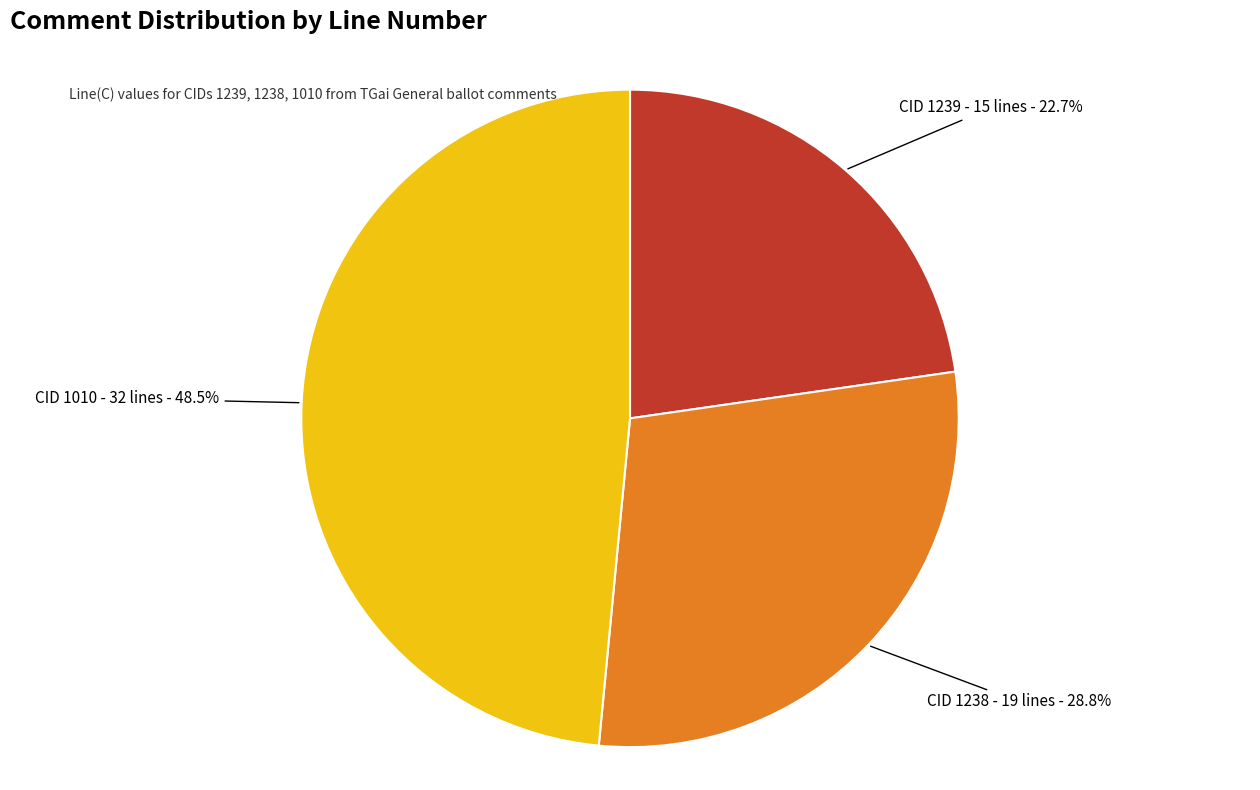

To the nearest percent, what portion does CID 1238 represent?

29%